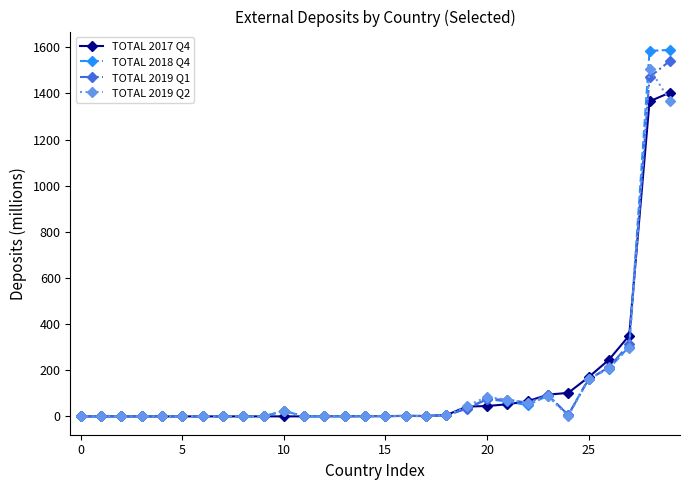

Which series has the widest spread of values?

TOTAL 2018 Q4